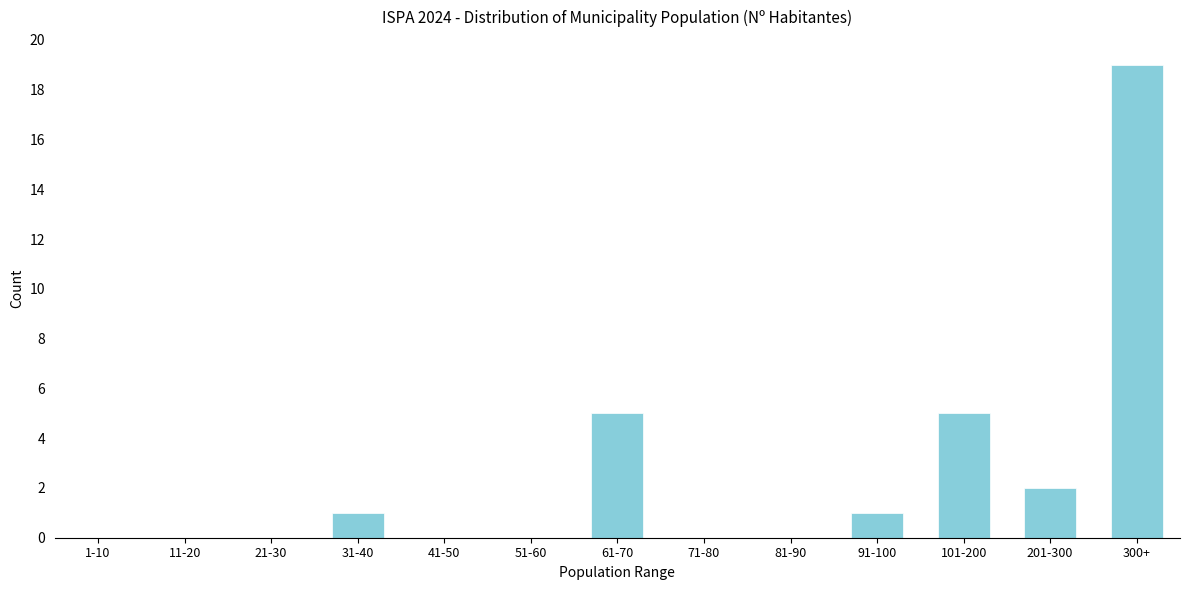

Reading right to left, transcribe all the data shown in this chart.

300+=19	201-300=2	101-200=5	91-100=1	81-90=0	71-80=0	61-70=5	51-60=0	41-50=0	31-40=1	21-30=0	11-20=0	1-10=0